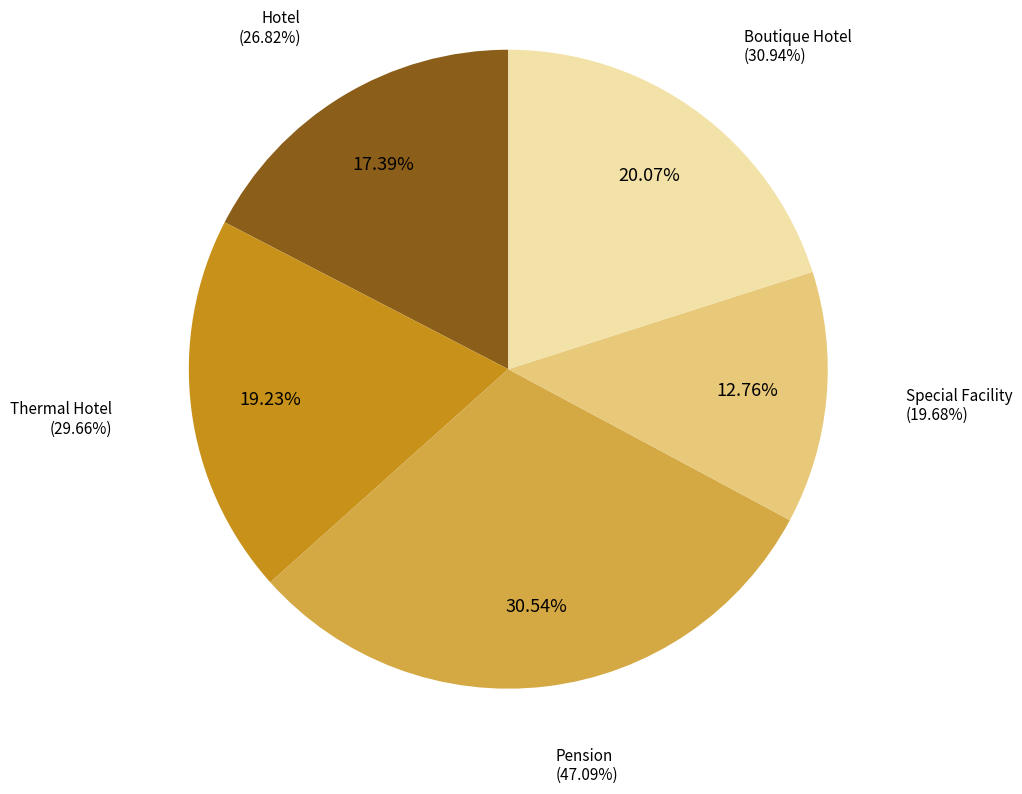

Is there a majority slice in this chart?

No